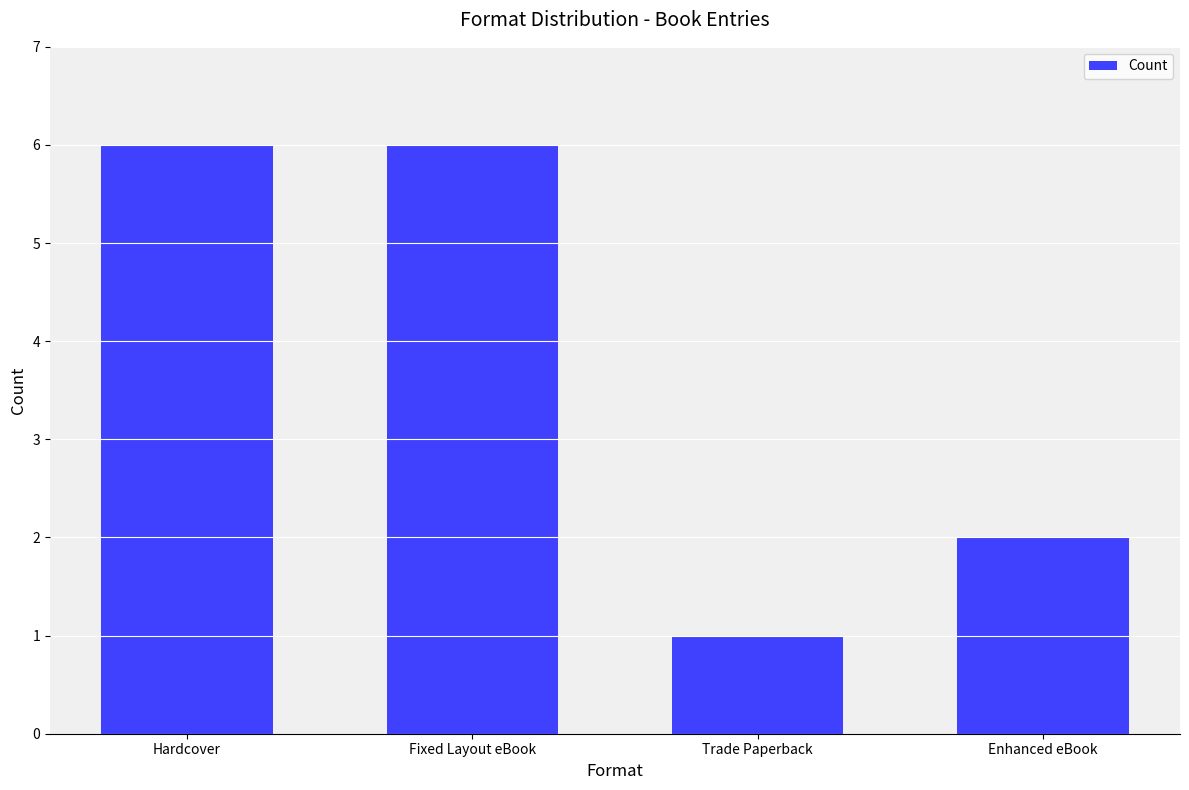

Between Enhanced eBook and Hardcover, which is larger?

Hardcover